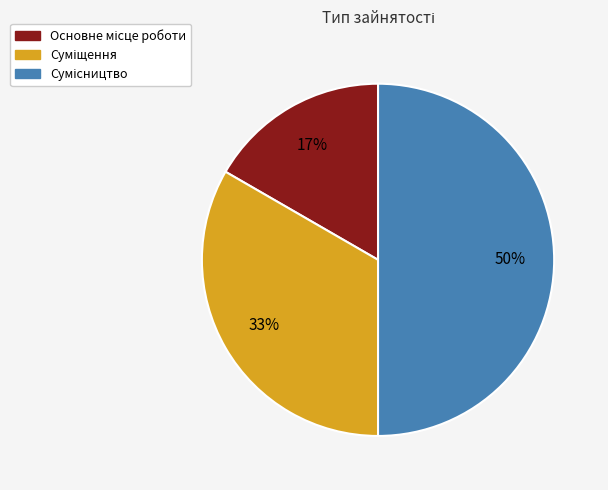

To the nearest percent, what is the difference between the largest and smallest slice percentages?

33%